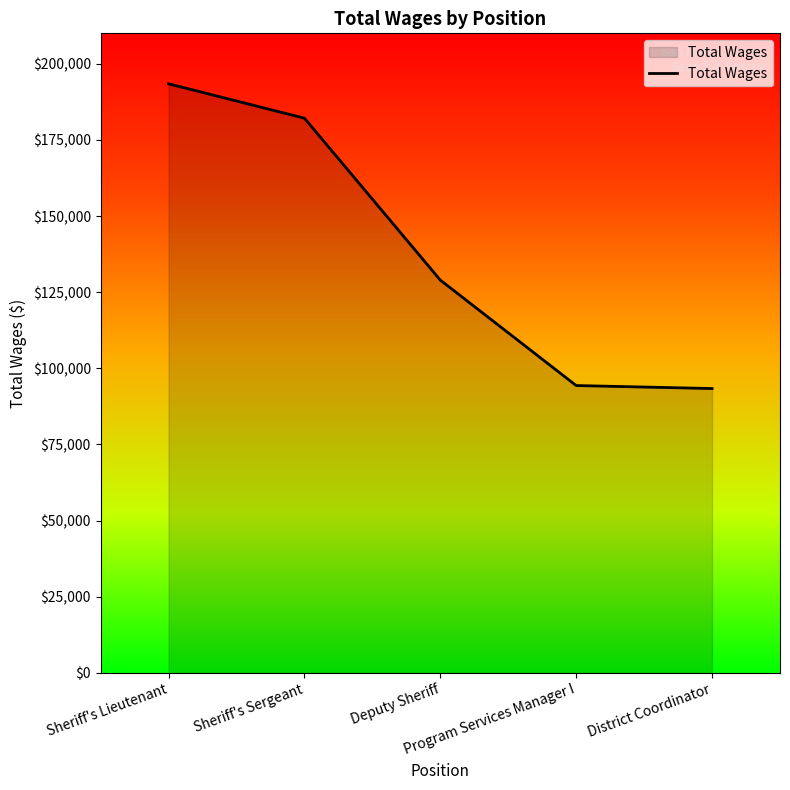

What is the sum of all values?

692269